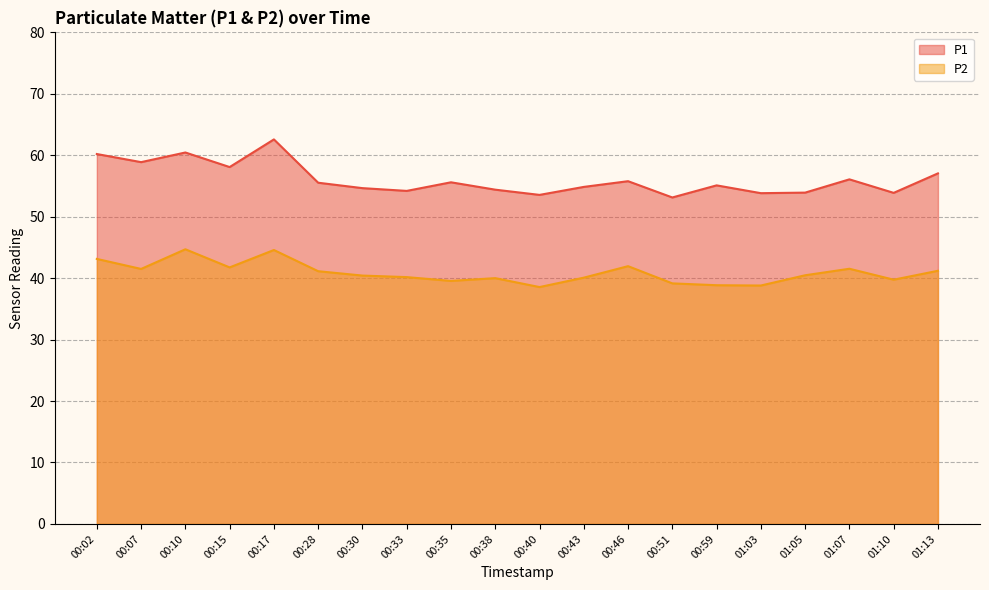

Reading left to right, transcribe all the data shown in this chart.

P1: 60.2	58.9	60.5	58.1	62.6	55.5	54.6	54.2	55.6	54.4	53.5	54.9	55.8	53.1	55.1	53.8	53.9	56.1	53.9	57.0
P2: 43.1	41.5	44.7	41.8	44.6	41.1	40.4	40.2	39.5	40.0	38.5	40.1	42.0	39.1	38.9	38.8	40.5	41.5	39.8	41.2